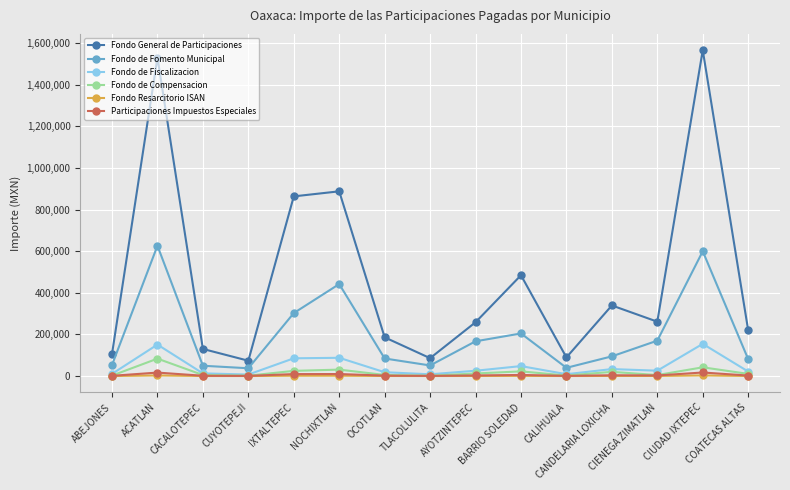

True or false: Fondo Resarcitorio ISAN and Fondo General de Participaciones cross at least once.

False